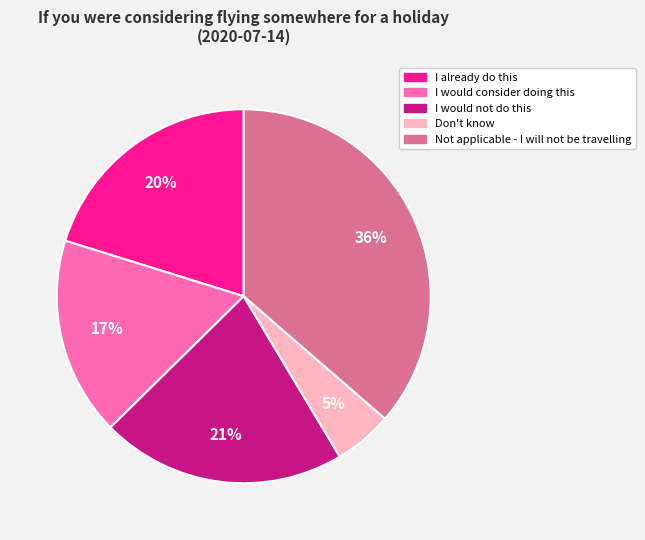

Which category has the smallest portion of the pie?

Don't know